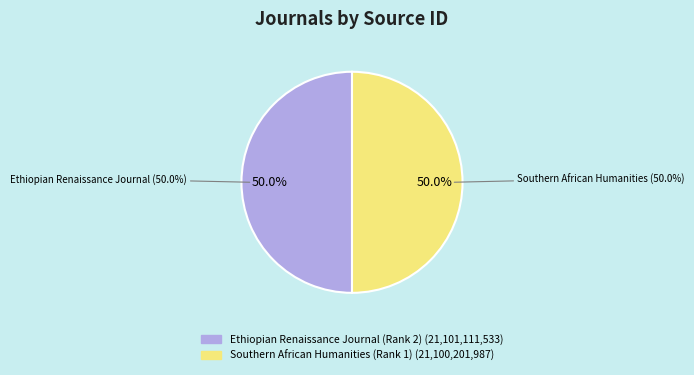

What percentage is the Southern African Humanities slice, to the nearest percent?

50%